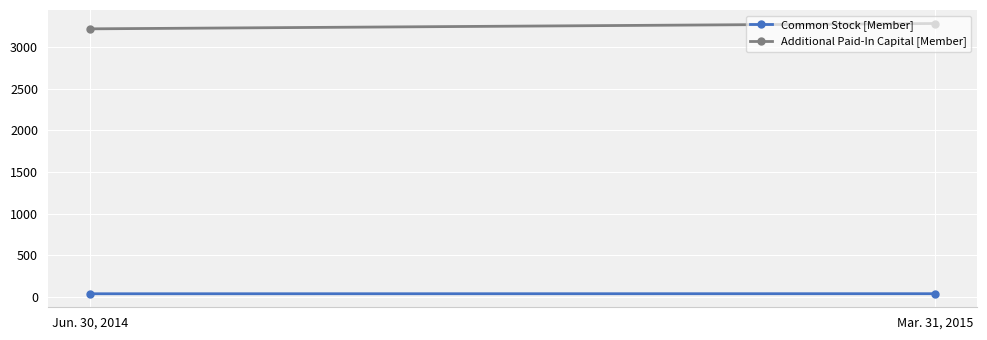

What position from the left is Mar. 31, 2015?

2